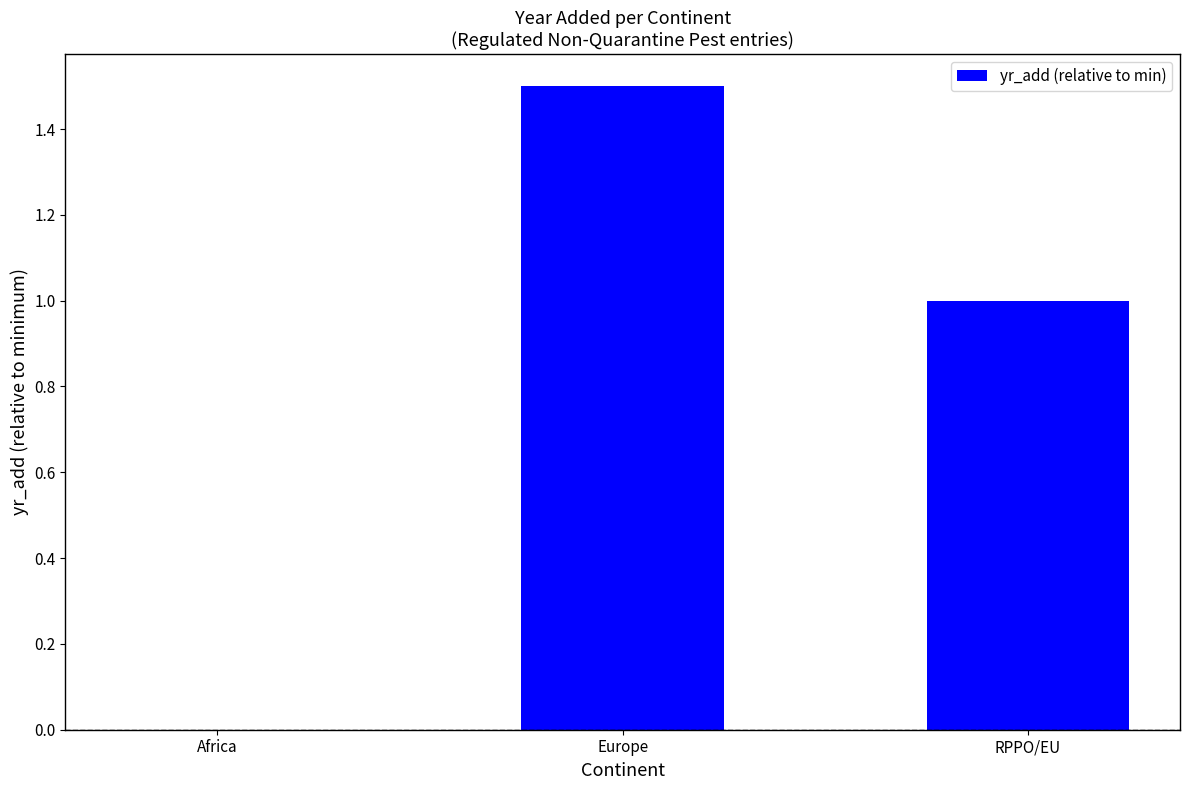

How many values are above zero?

2